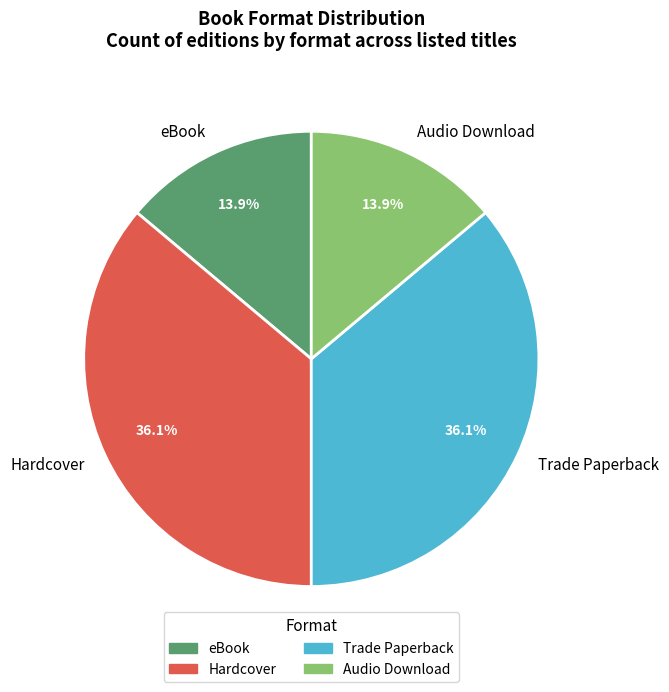

How many segments does this pie chart have?

4